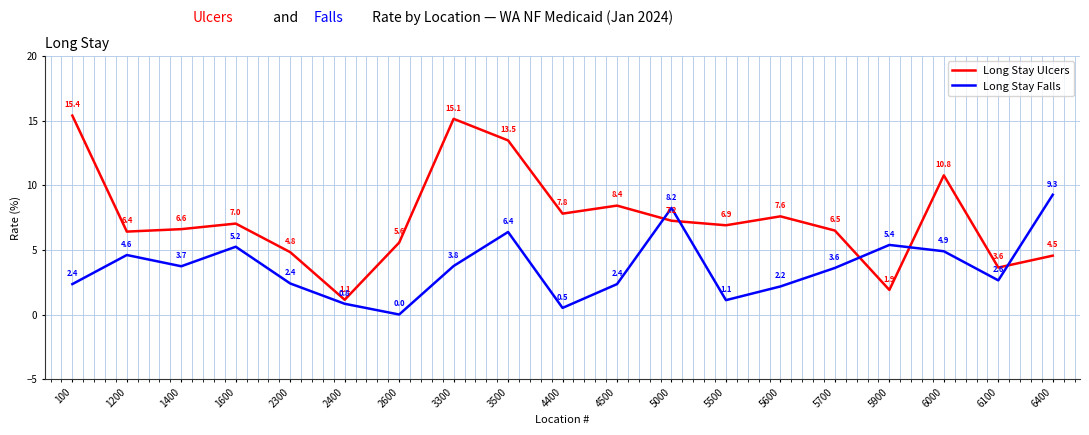

Is the value of Long Stay Ulcers at 4400 greater than the value of Long Stay Falls at 1600?

Yes